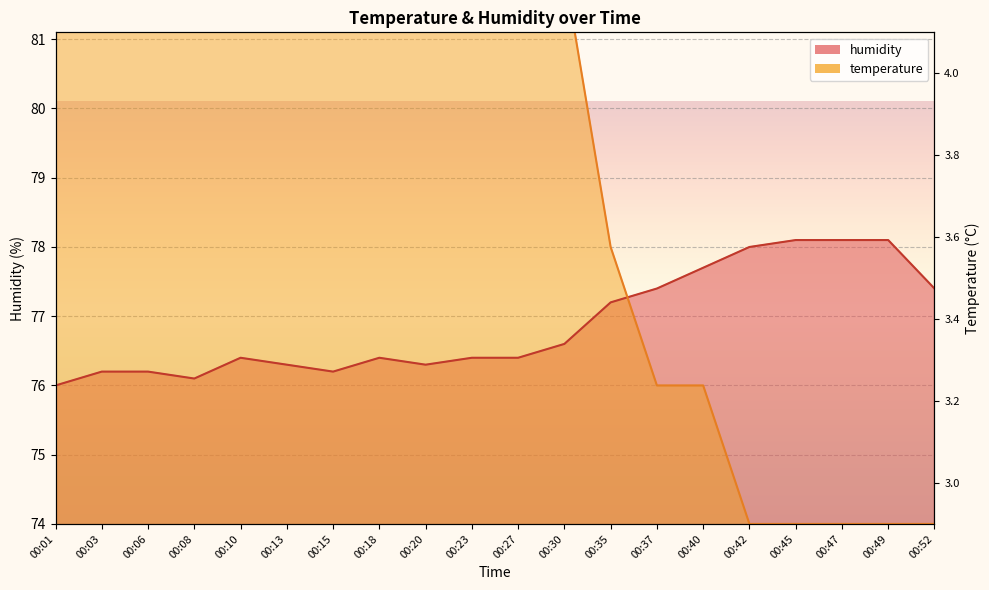

What is the difference between the highest and lowest values at 00:10?

5.6